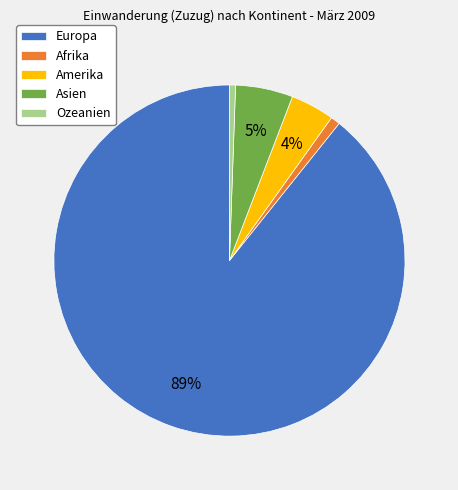

Is there a majority slice in this chart?

Yes